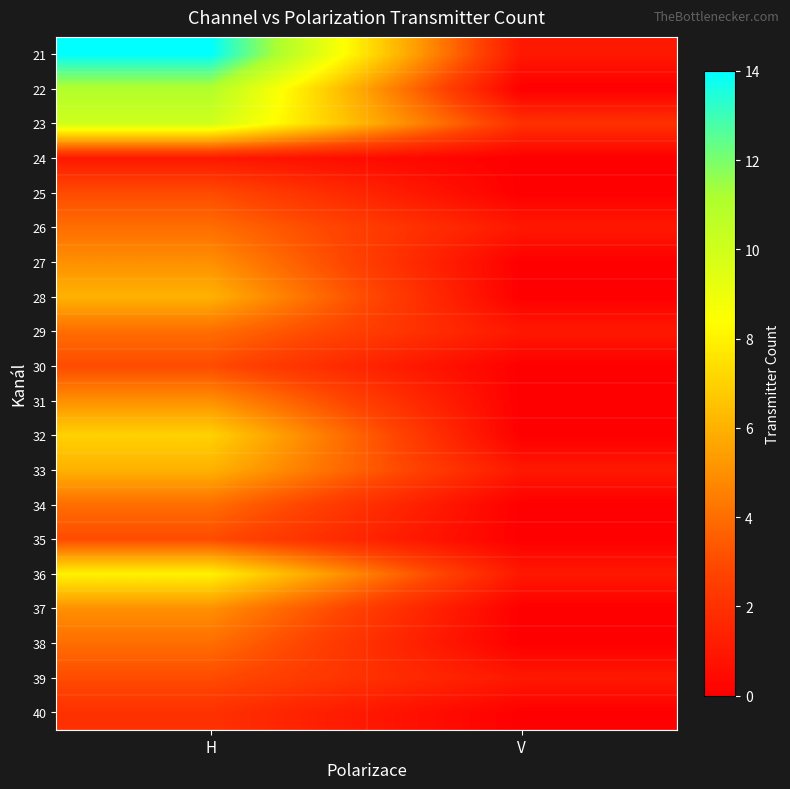

What is the total value across all series at V?

8